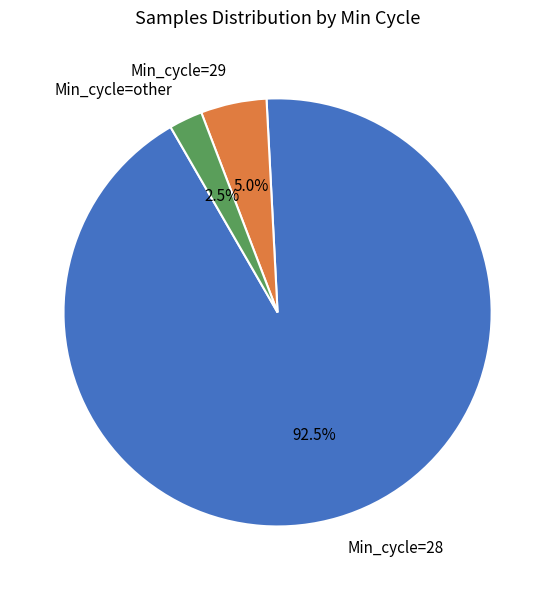

Approximately how many times larger is the value at Min_cycle=29 compared to Min_cycle=other?

2.0